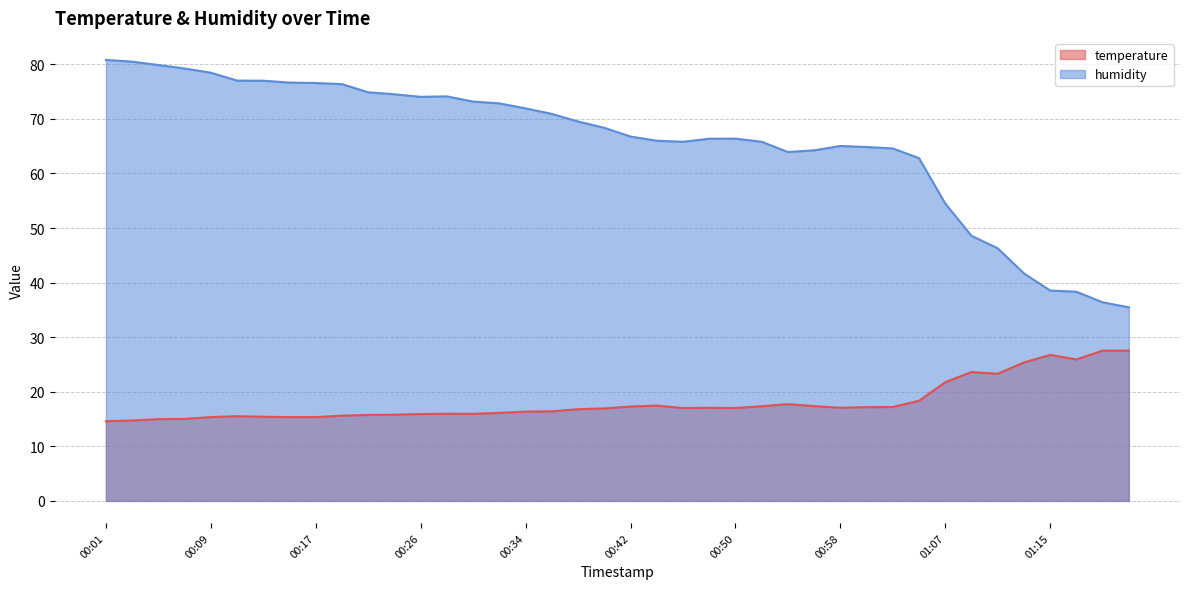

What is the total value across all series at 00:19?

92.0